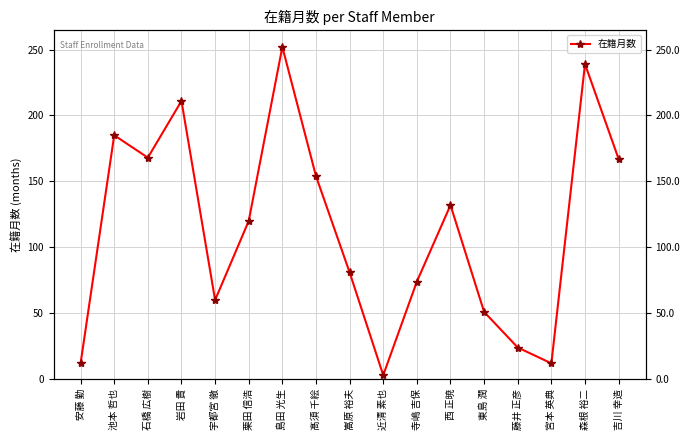

What is the change in value from 岩田 貴 to 東島 潤?

-160